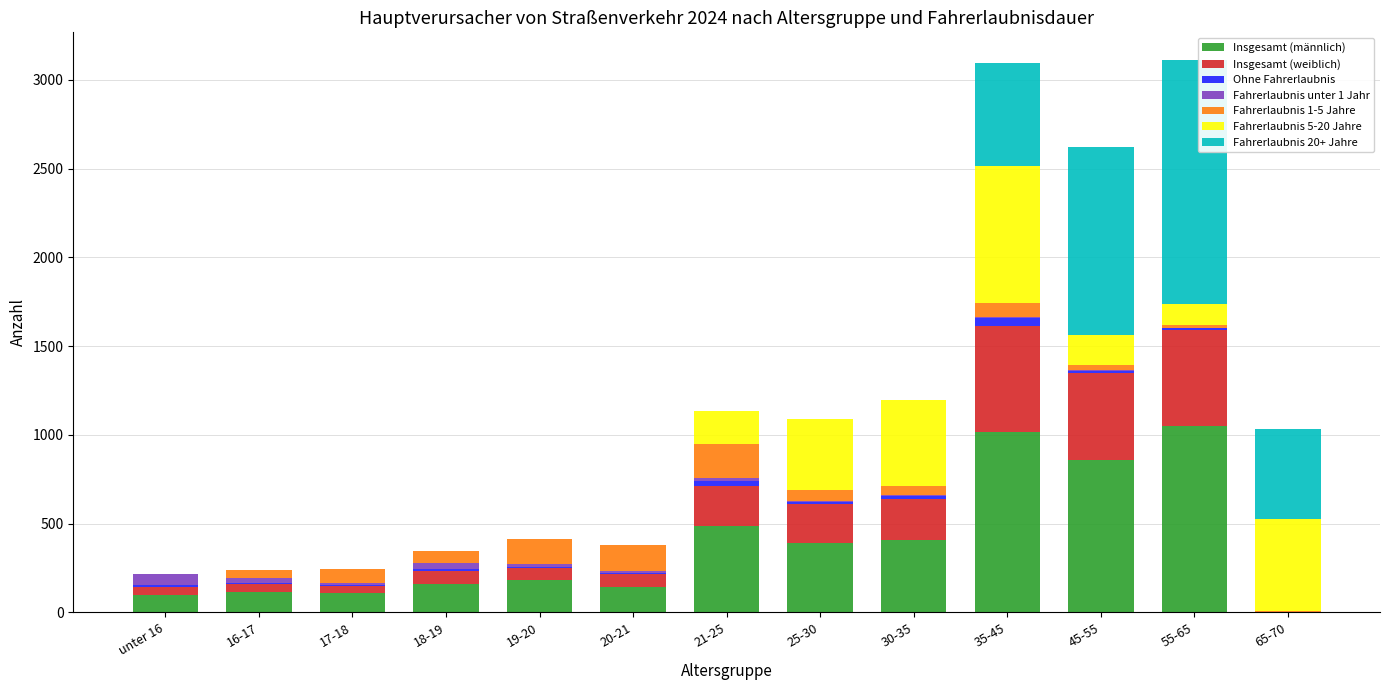

The value of Insgesamt (männlich) at 55-65 is 1052. True or false?

True